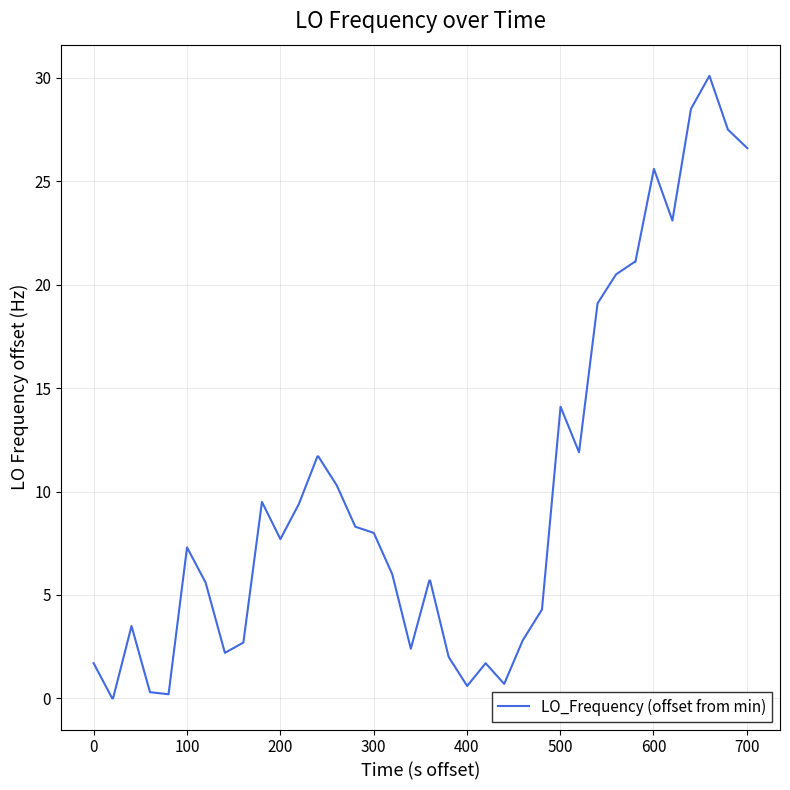

What is the difference between the maximum and minimum values?

30.1